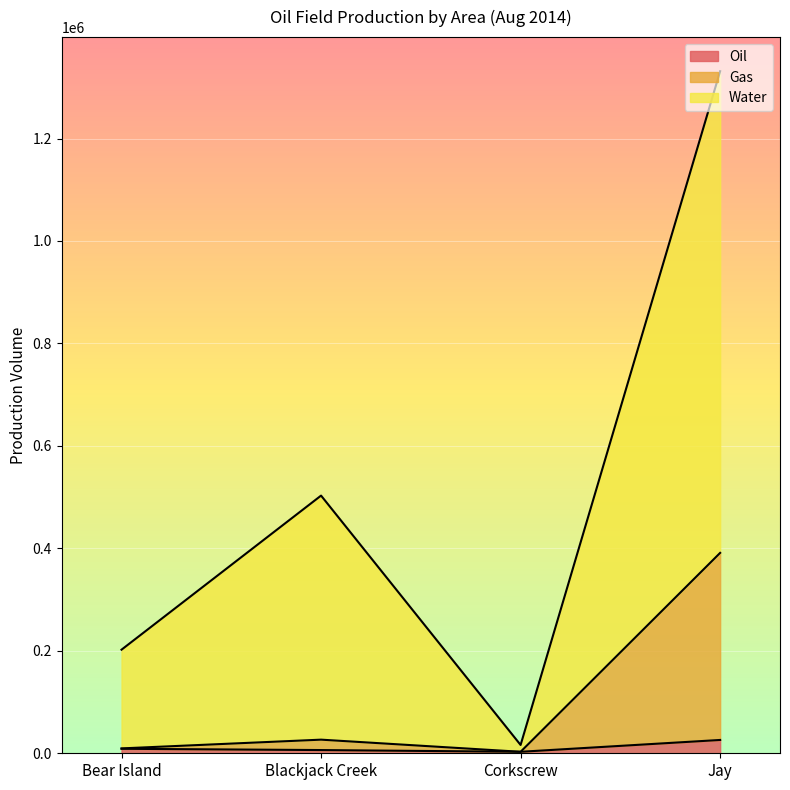

What is the sum of all Gas values?

430194